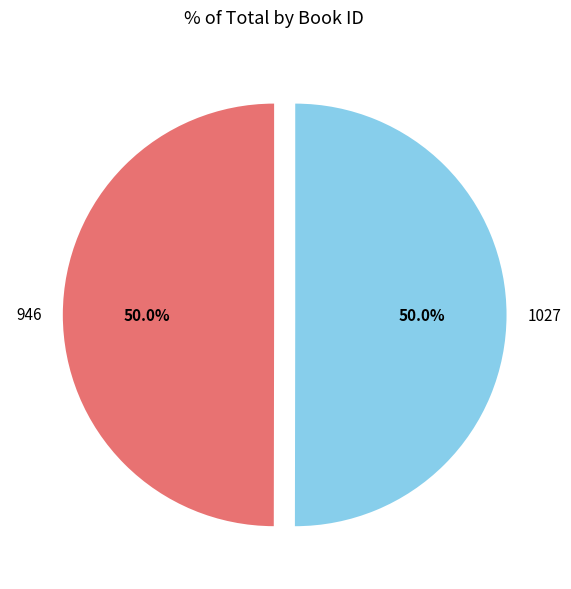

Is the sum of 1027 and 946 greater than half?

Yes